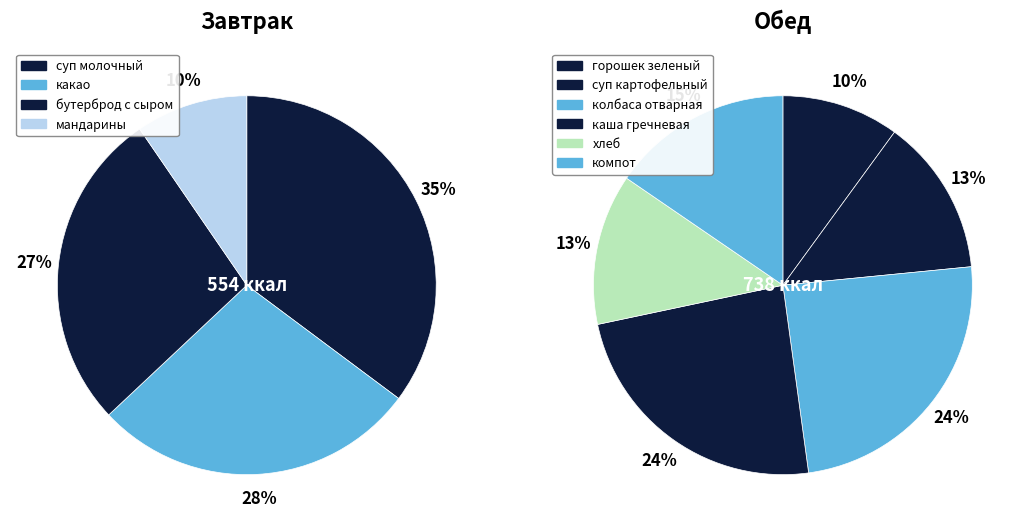

The компот из смеси сухофруктов slice represents 22% of the pie. True or false?

False